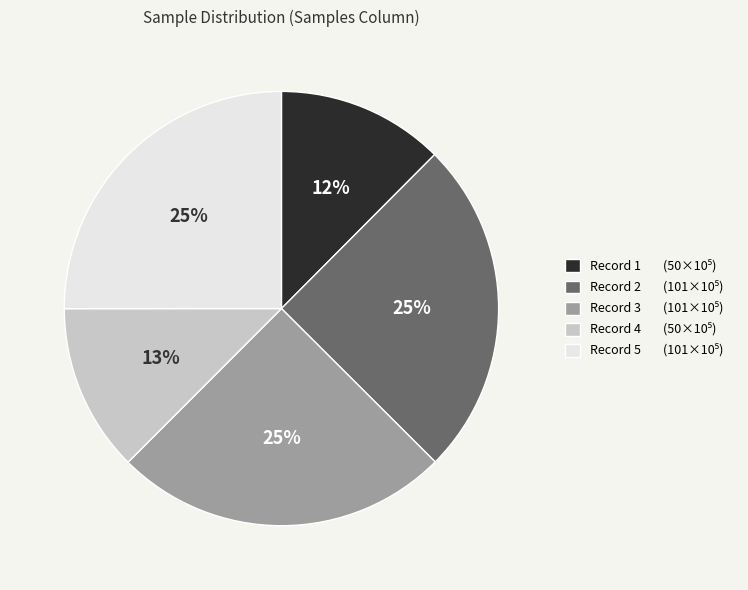

To the nearest percent, what is the average slice percentage?

20%